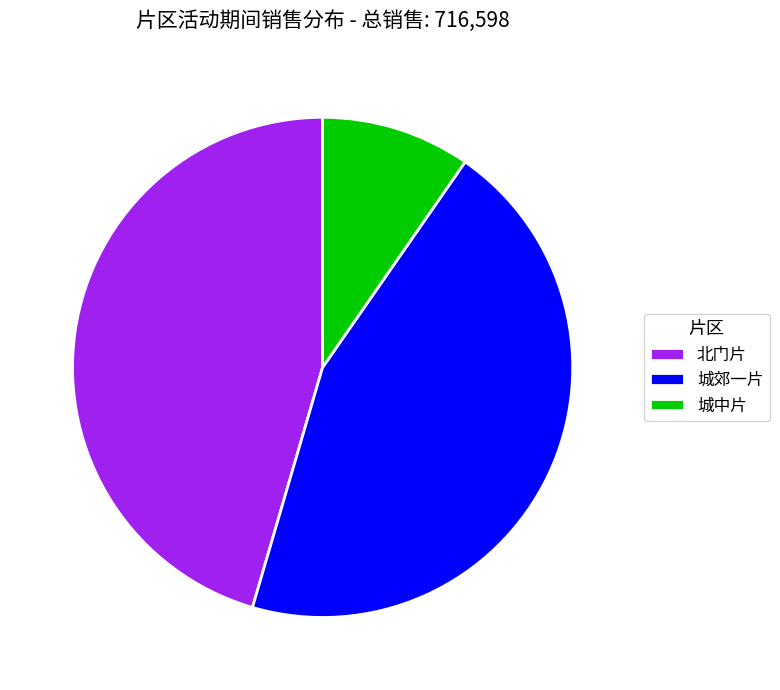

Which category has the smallest portion of the pie?

城中片